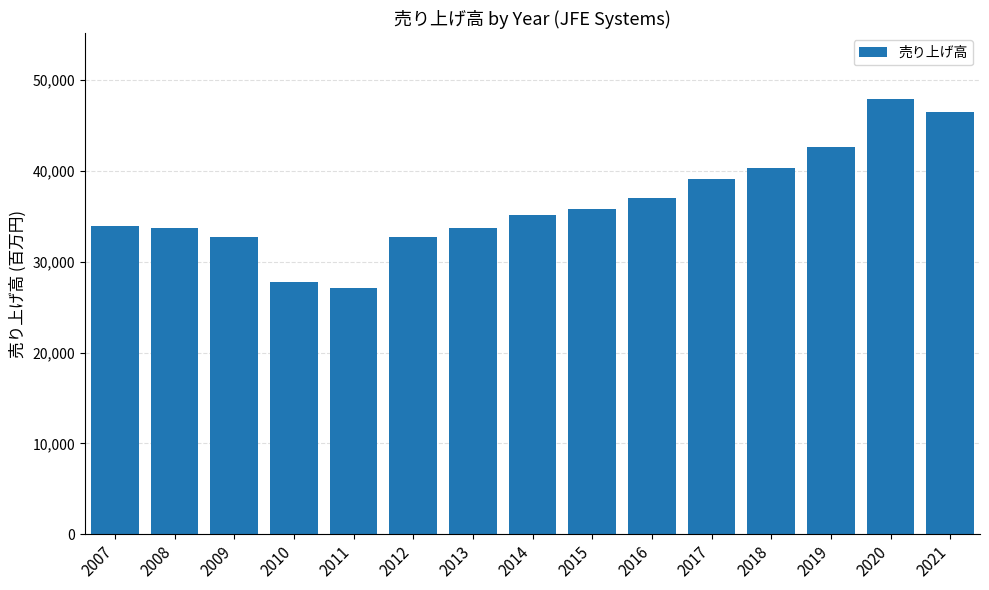

At which category does the chart reach its minimum across all series?

2011